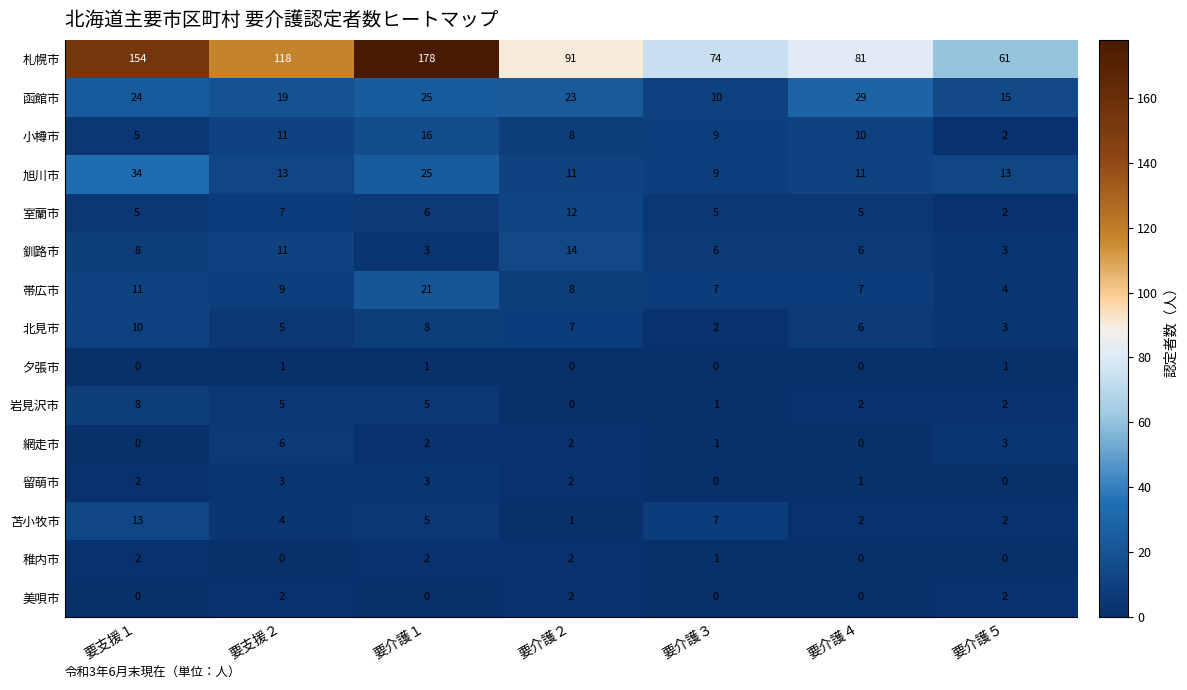

What is the maximum value for 旭川市?

34